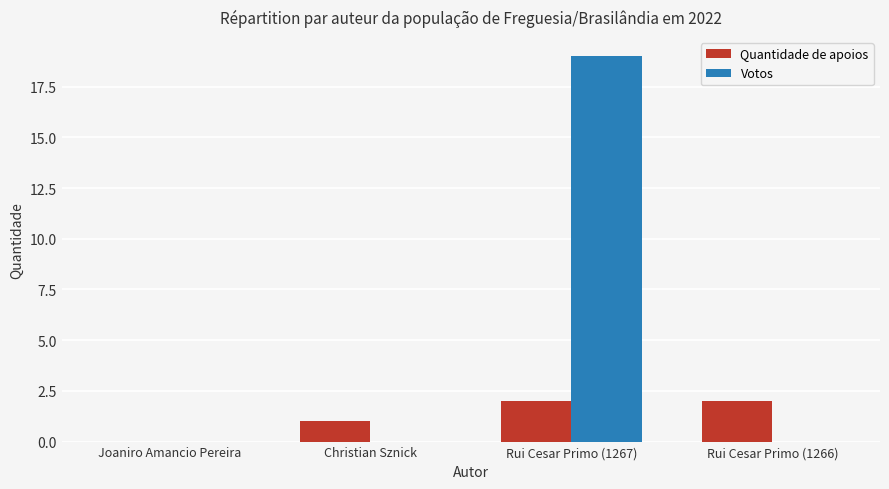

Reading left to right, list all the values displayed in this chart.

Quantidade de apoios: Joaniro Amancio Pereira=0	Christian Sznick=1	Rui Cesar Primo (1267)=2	Rui Cesar Primo (1266)=2
Votos: Joaniro Amancio Pereira=0	Christian Sznick=0	Rui Cesar Primo (1267)=19	Rui Cesar Primo (1266)=0